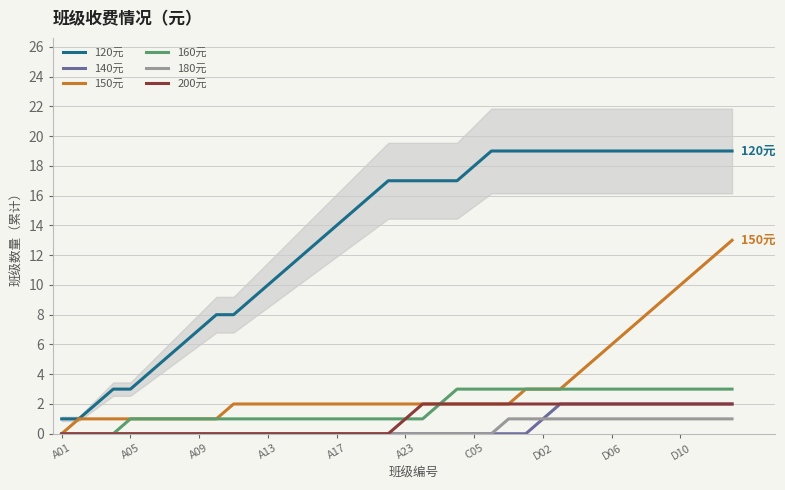

Is it true that 140元 equals 2 at 31?

True